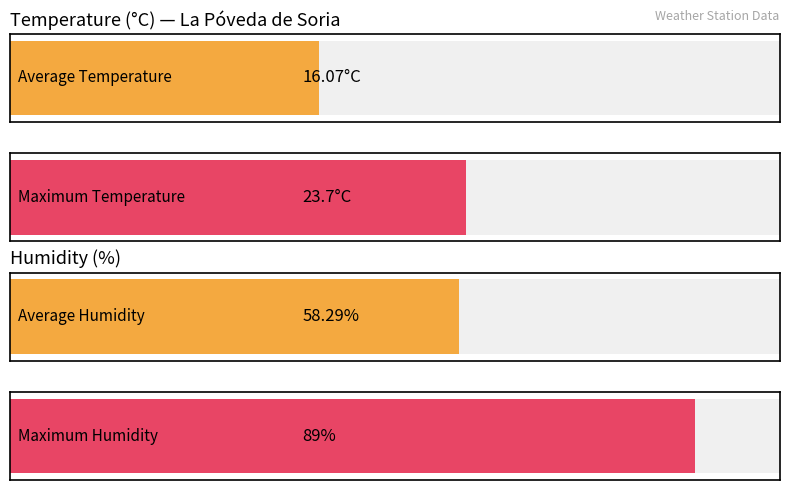

Does the chart contain any negative values?

No